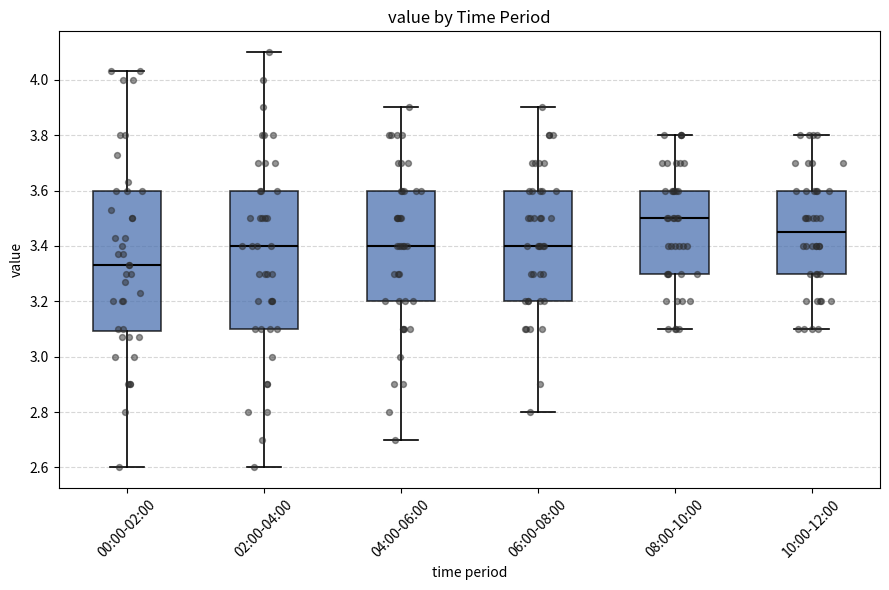

Where does the median line of the box for 10:00-12:00 sit on the y-axis? The values are not printed on the chart, so give them approximately, as read against the axis.

3.46